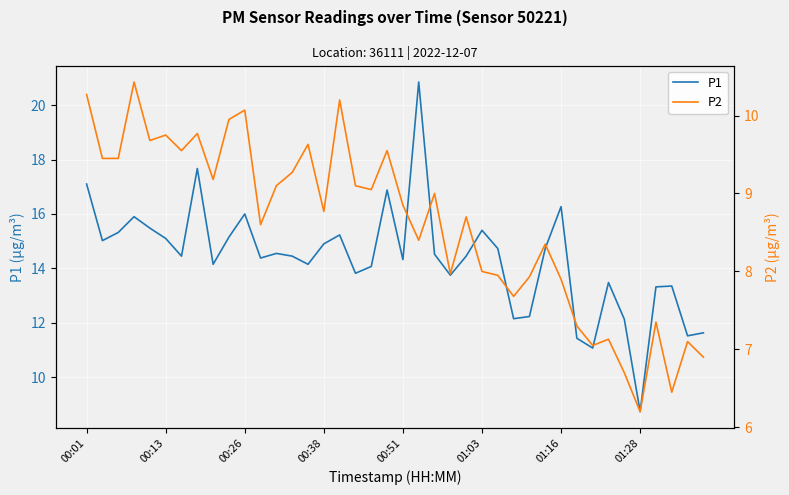

True or false: P2 has more than 0 interior local peaks.

True